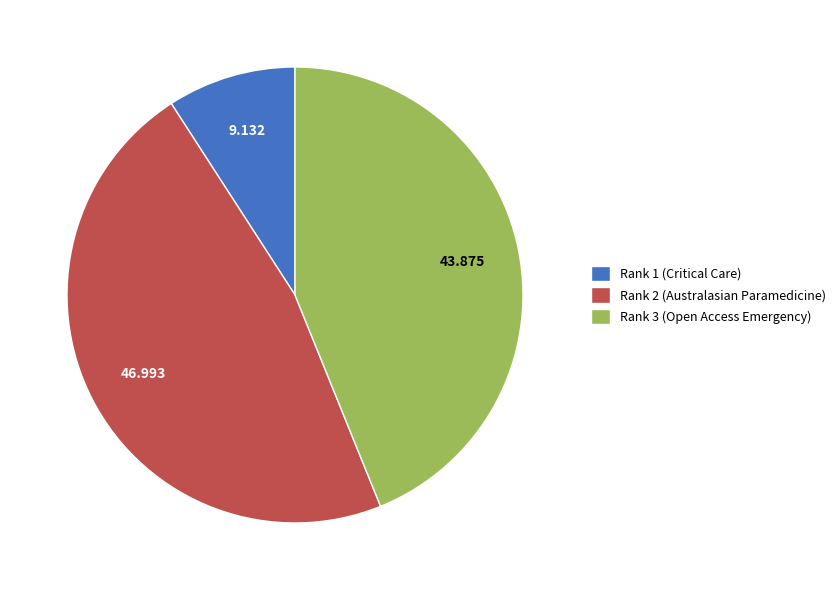

Approximately how many times larger is the value at Rank 1 (Critical Care) compared to Rank 3 (Open Access Emergency)?

0.2